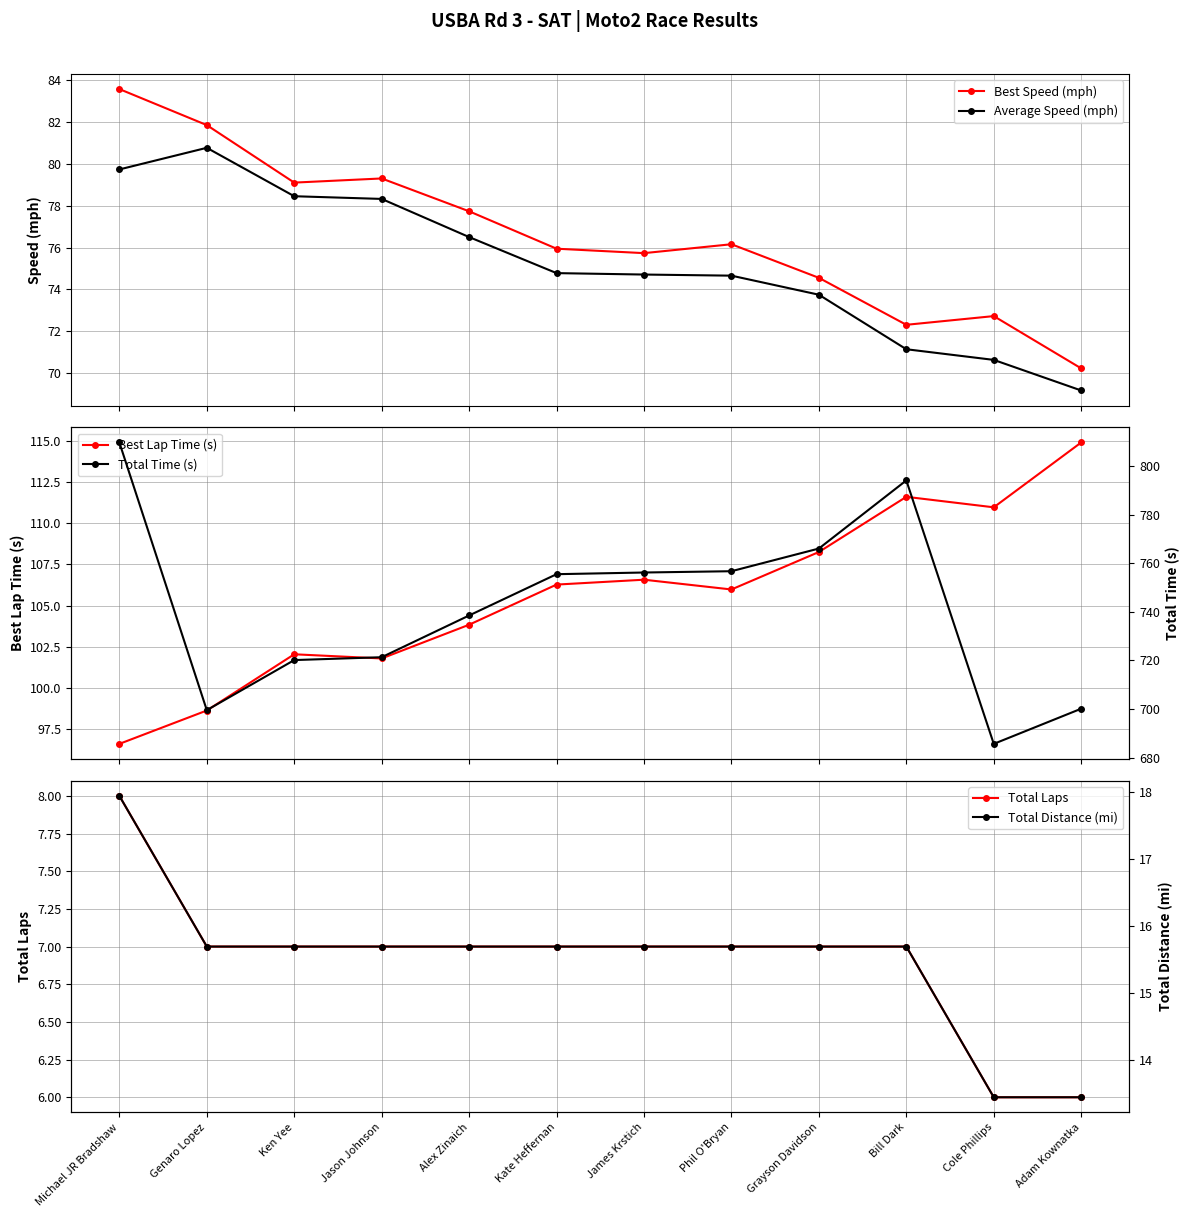

List the labels in order of Total Laps value, smallest first.

Cole Phillips, Adam Kownatka, Genaro Lopez, Ken Yee, Jason Johnson, Alex Zinaich, Kate Heffernan, James Krstich, Phil O'Bryan, Grayson Davidson, Bill Dark, Michael JR Bradshaw